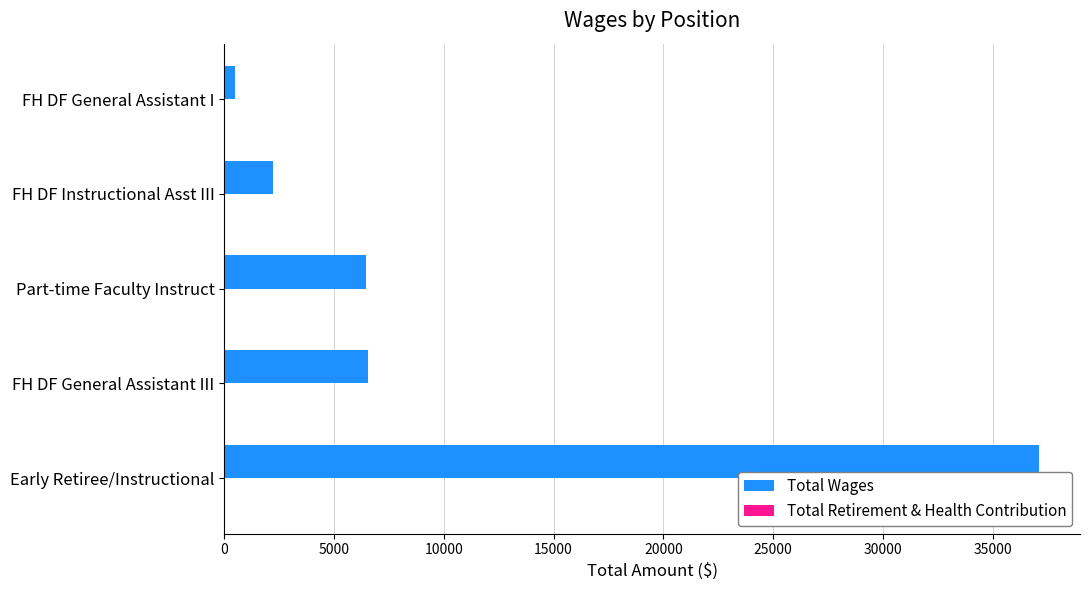

What is the average value?

10571